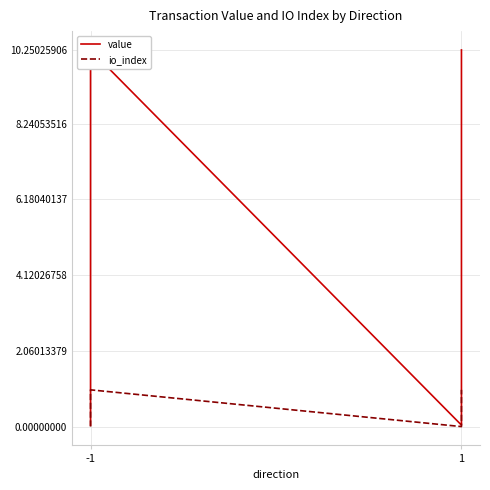

True or false: value and io_index intersect in this chart.

False